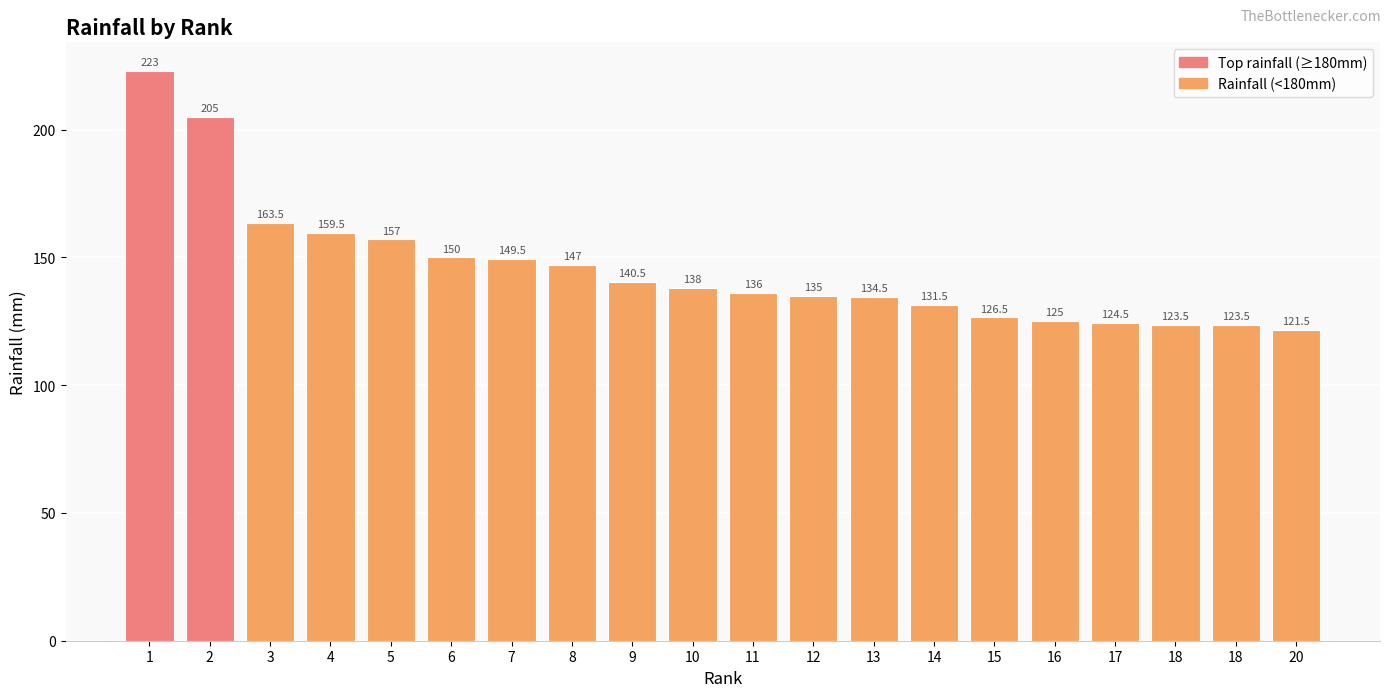

Are the bars horizontal?

No